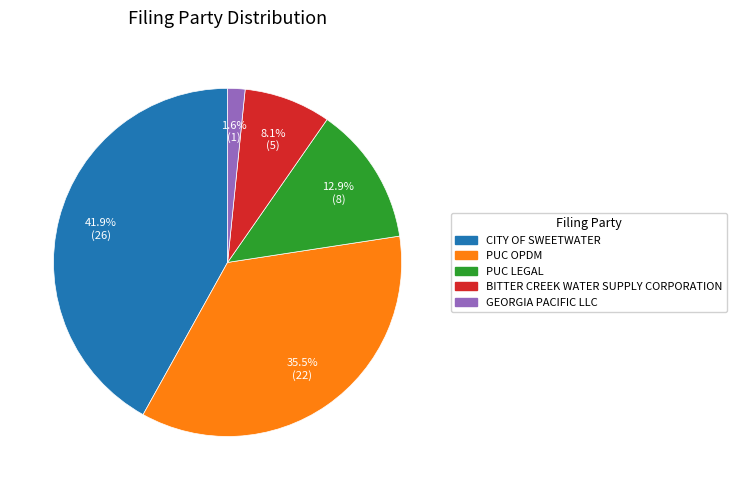

Is there a majority slice in this chart?

No